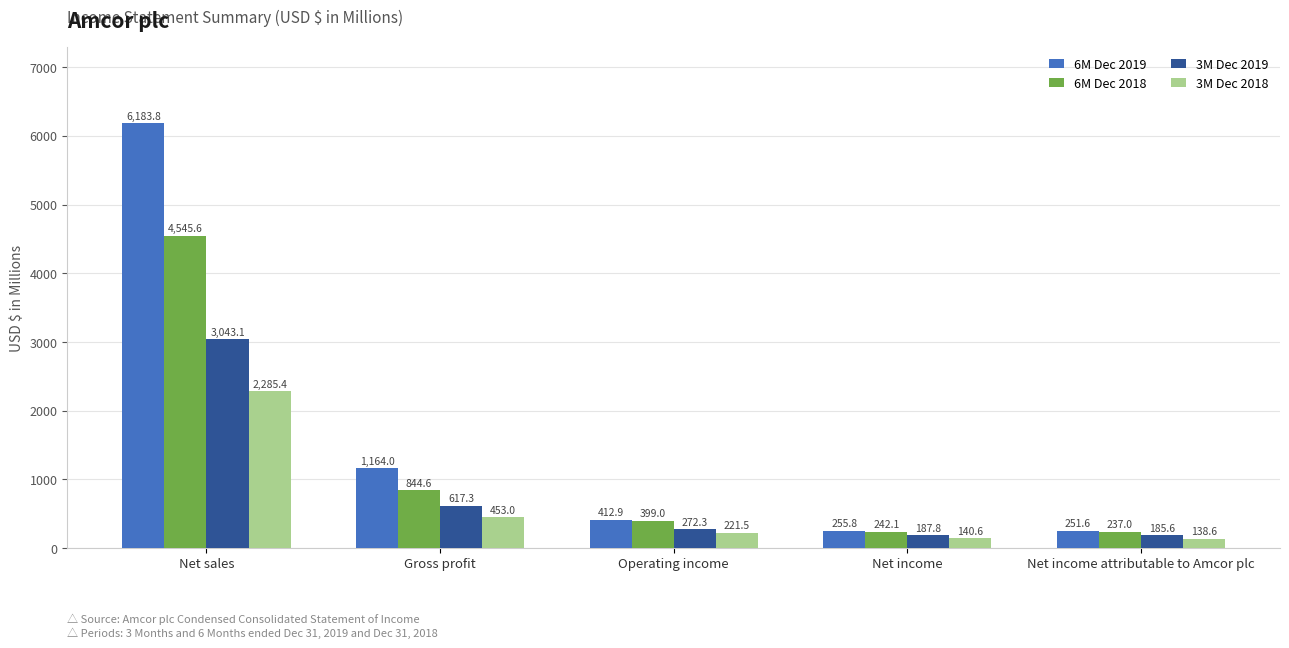

Which series has the widest spread of values?

6M Dec 2019